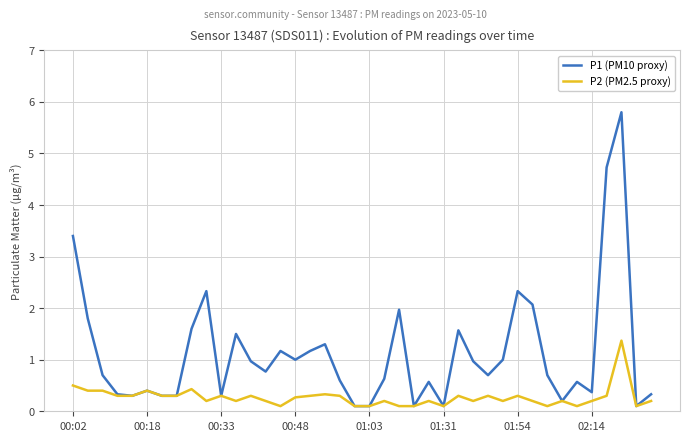

Rank the series by their average value, from lowest to highest.

P2 (PM2.5 proxy), P1 (PM10 proxy)